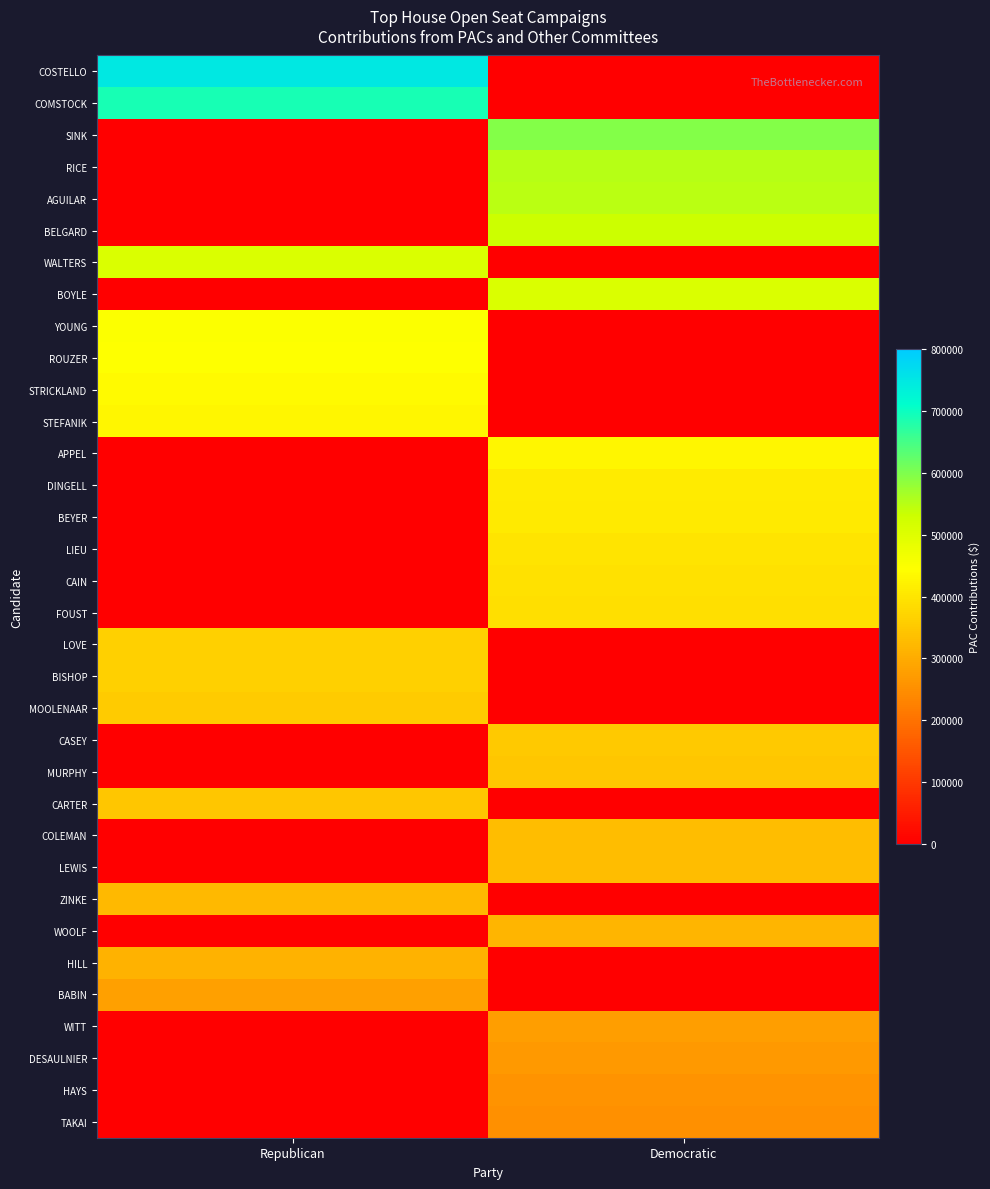

At how many categories does at least one series exceed 281107?

2